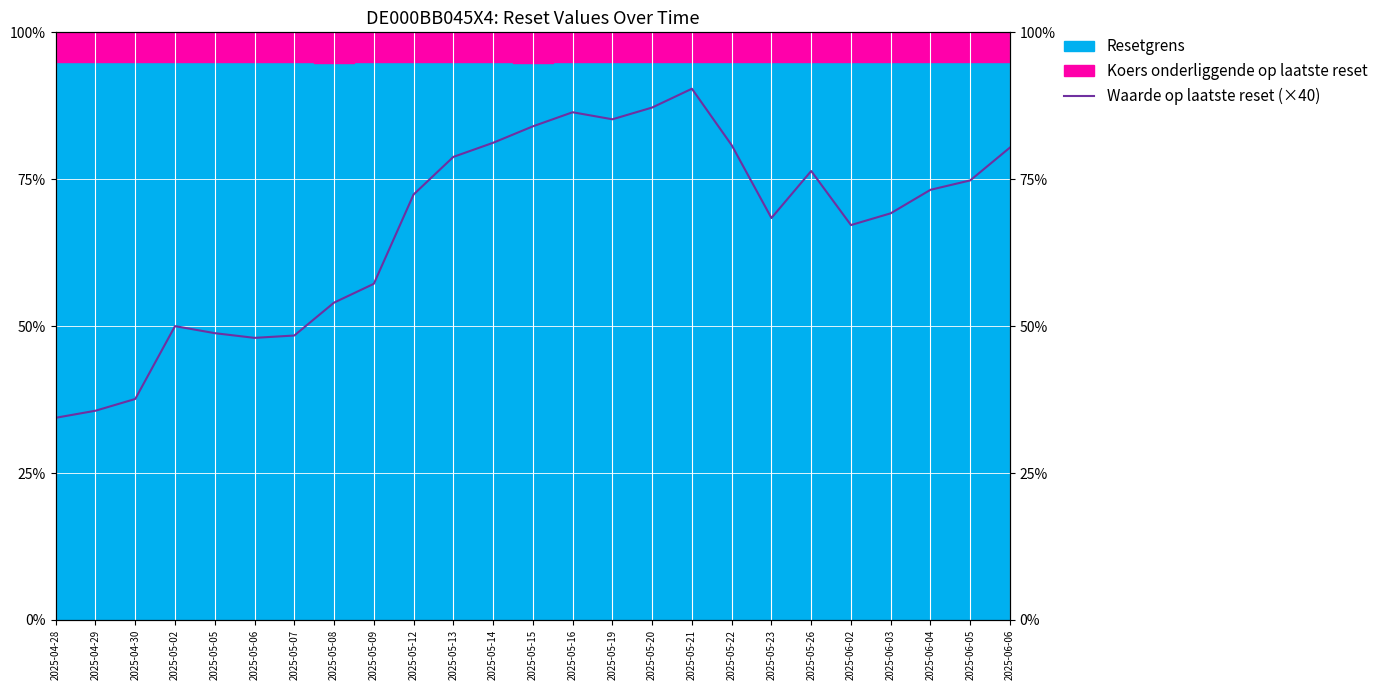

The chart shows a value of 34.4 at 2025-04-28. True or false?

True